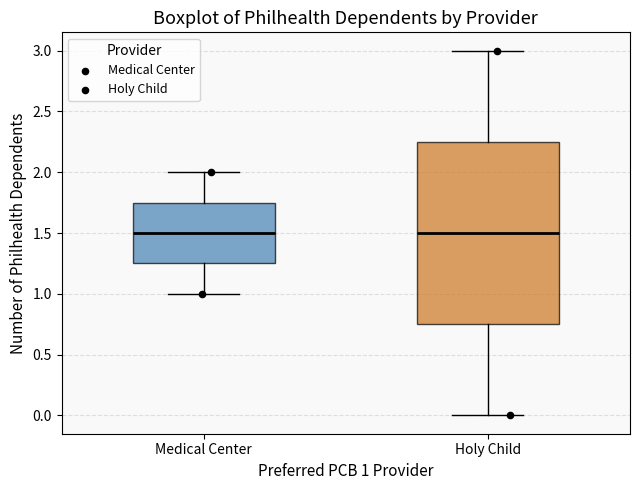

Where does the lower whisker of the box for Holy Child end on the y-axis? The values are not printed on the chart, so give them approximately, as read against the axis.

0.00